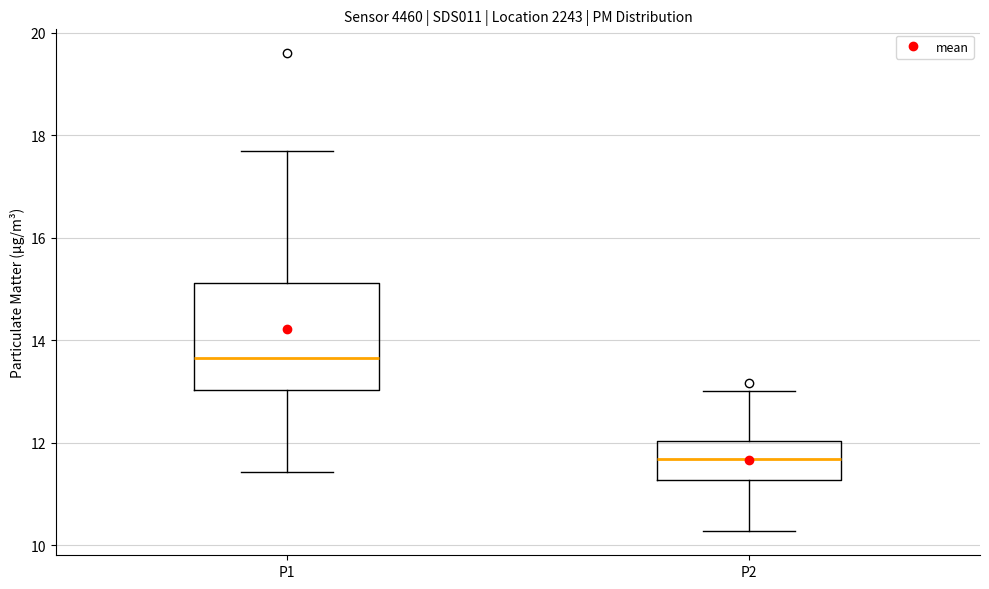

Which box's median line is the highest?

P1